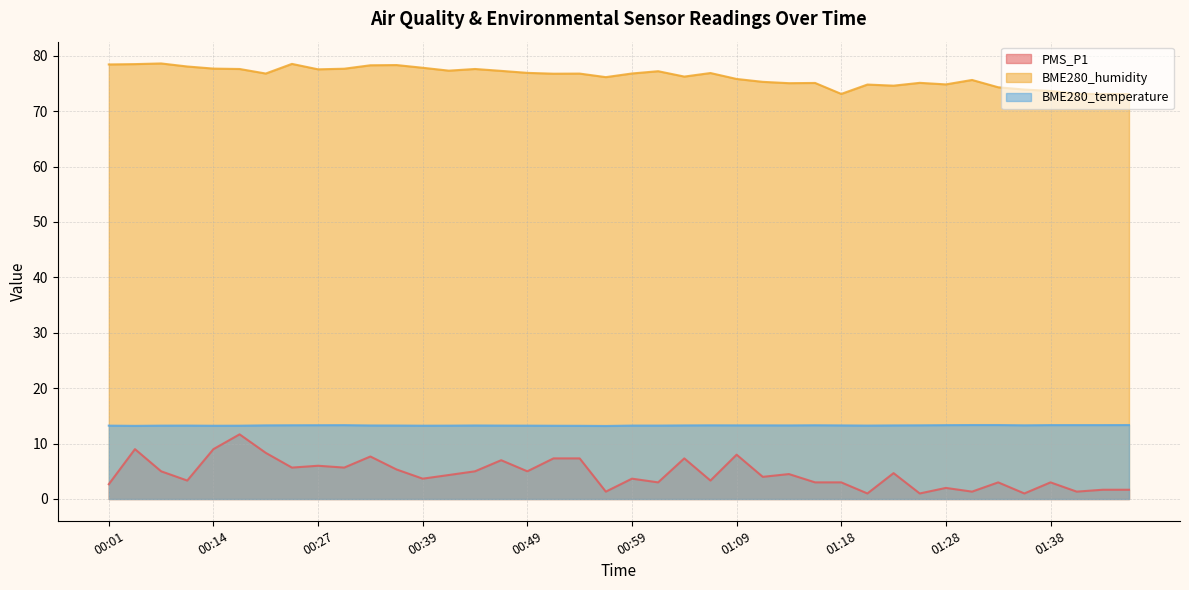

Which series changed the most between 00:44 and 00:51?

PMS_P1